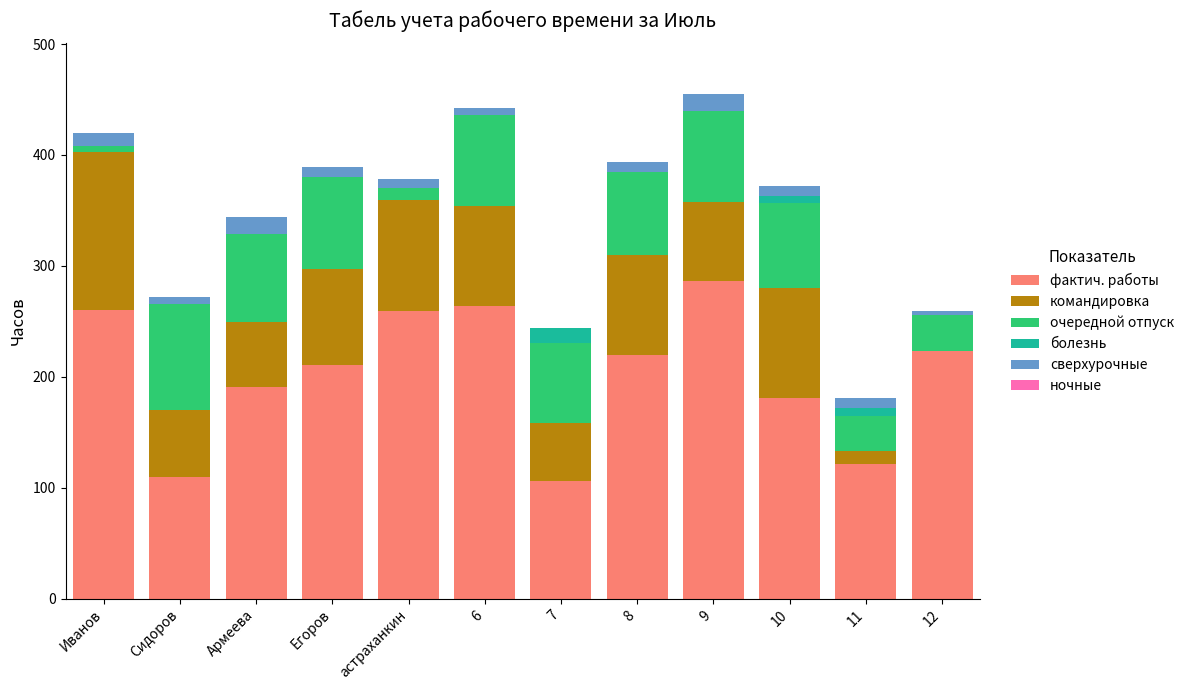

How many categories are shown in the chart?

12